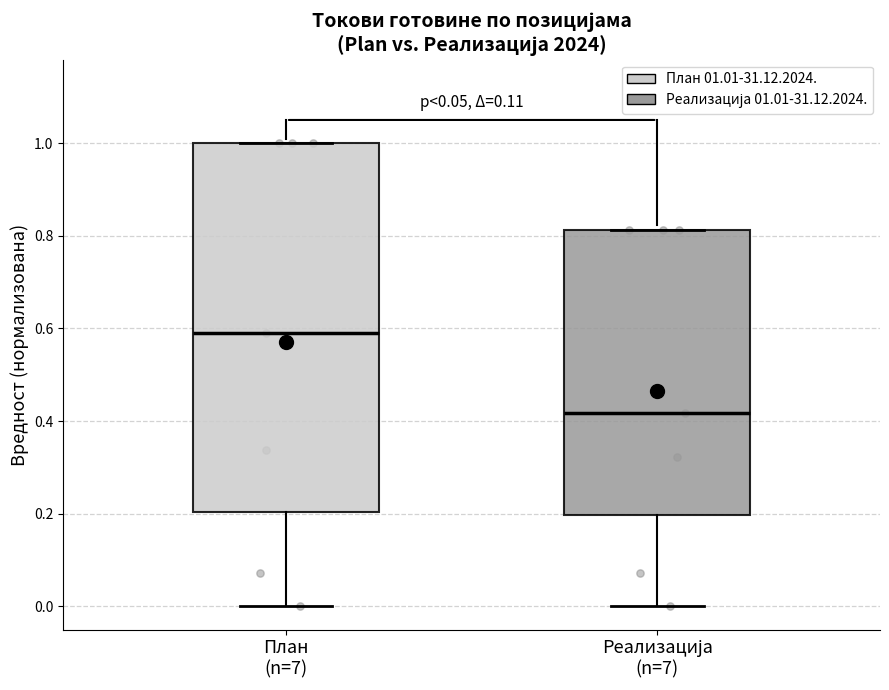

Which box's median line is the lowest?

Реализација (n=7)